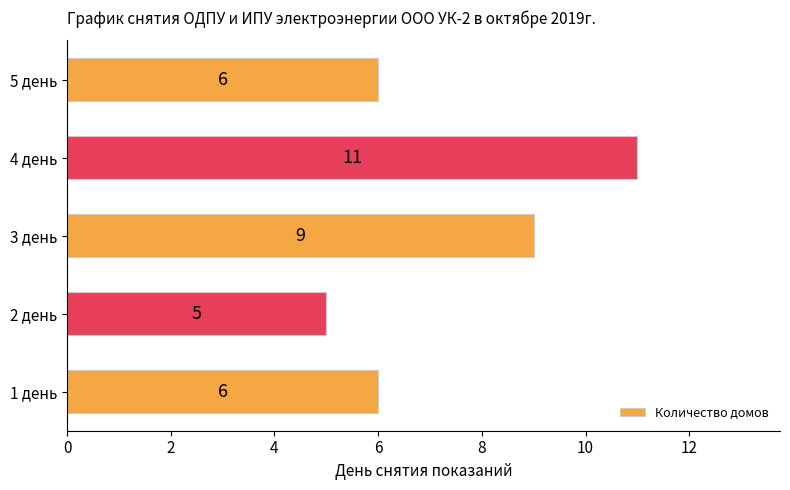

The value at 1 день is 6. True or false?

True